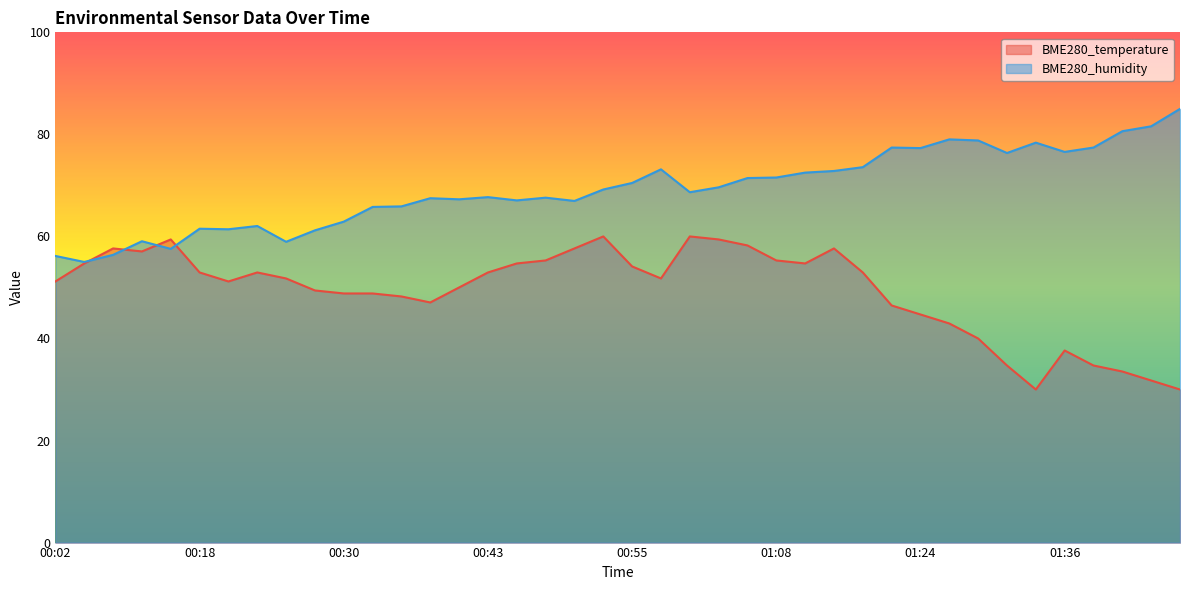

Is it true that BME280_humidity equals 72.5 at 01:11?

True